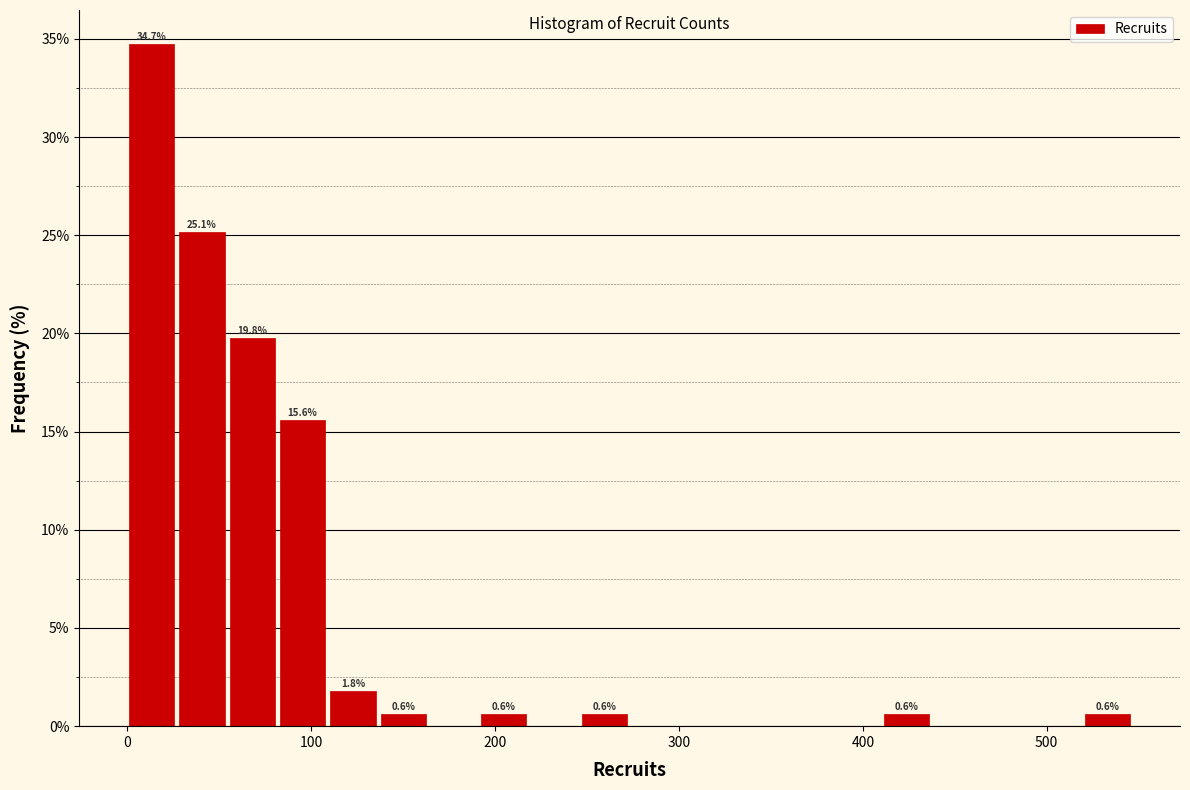

Around what value on the x-axis is the tallest bar? Give the approximate position of its centre, as read against the axis.

10